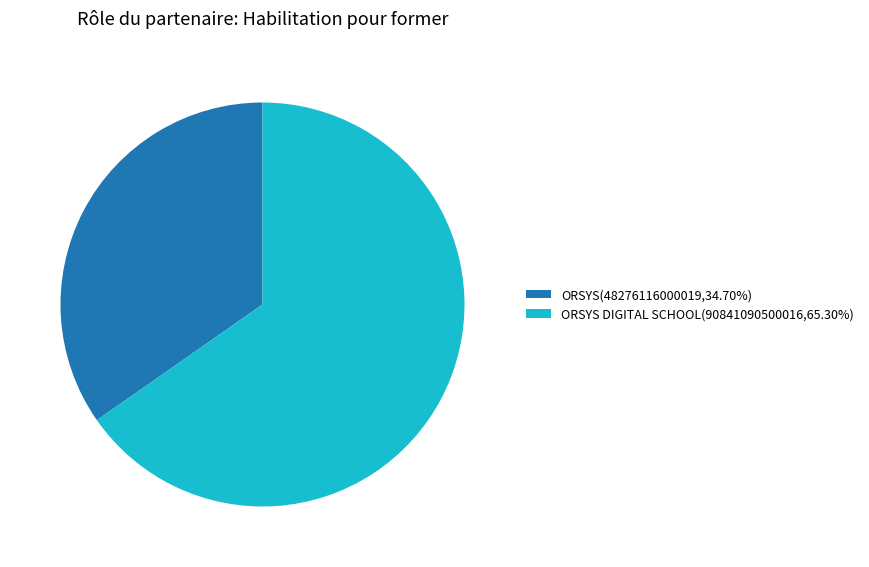

Approximately how many times larger is the value at ORSYS(48276116000019,34.70%) compared to ORSYS DIGITAL SCHOOL(90841090500016,65.30%)?

0.5